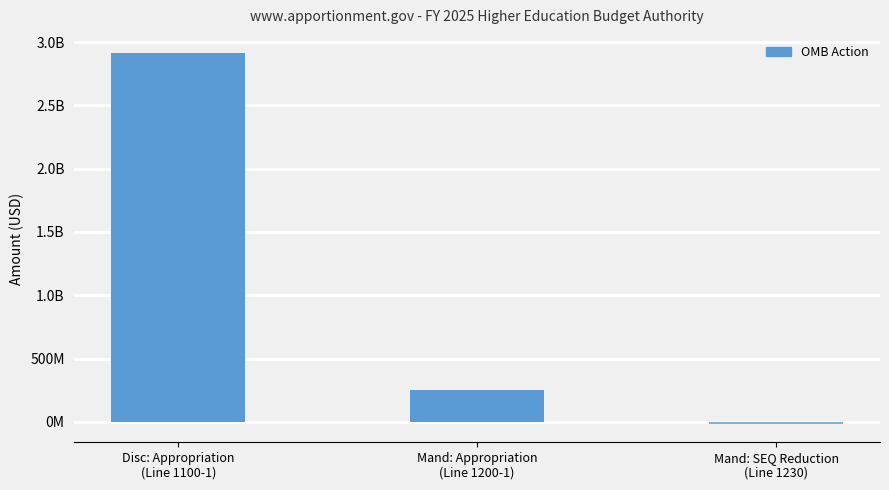

Reading left to right, extract all data points from this chart.

Disc: Appropriation
(Line 1100-1)=2909952000	Mand: Appropriation
(Line 1200-1)=255000000	Mand: SEQ Reduction
(Line 1230)=-14535000